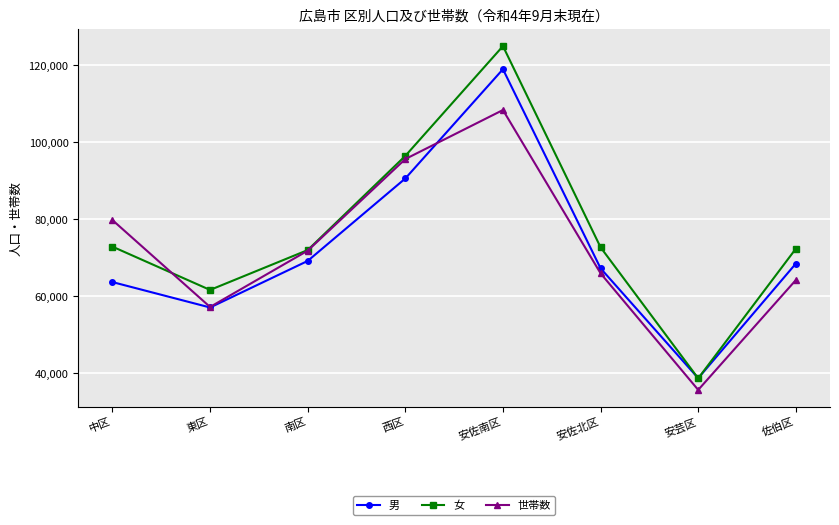

The value of 女 at 佐伯区 is 72363. True or false?

True